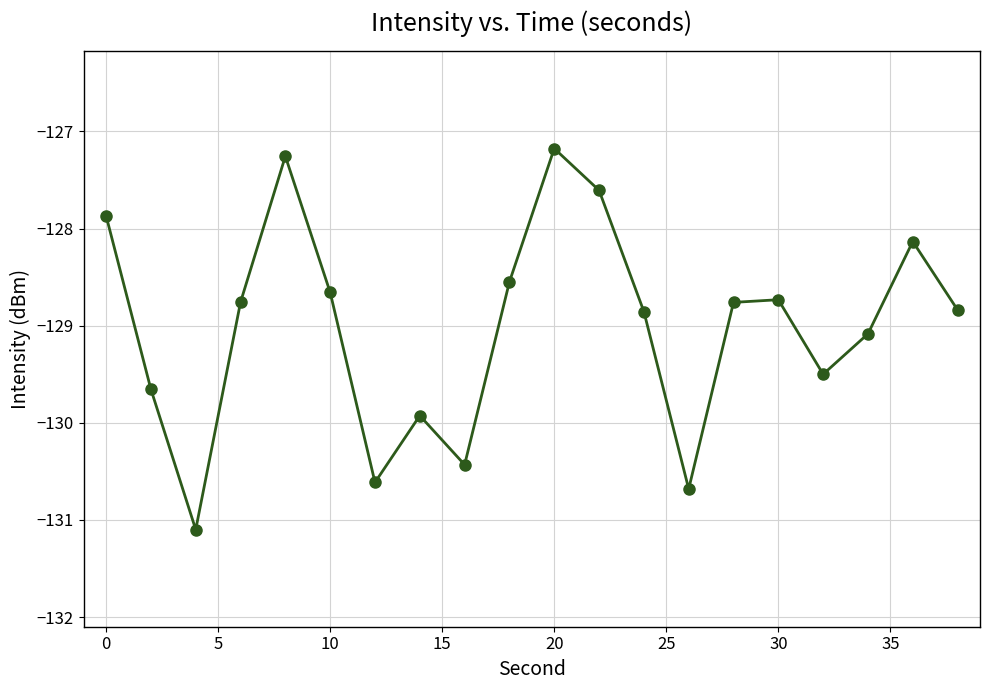

What is the difference between the second highest and second lowest values?

3.4